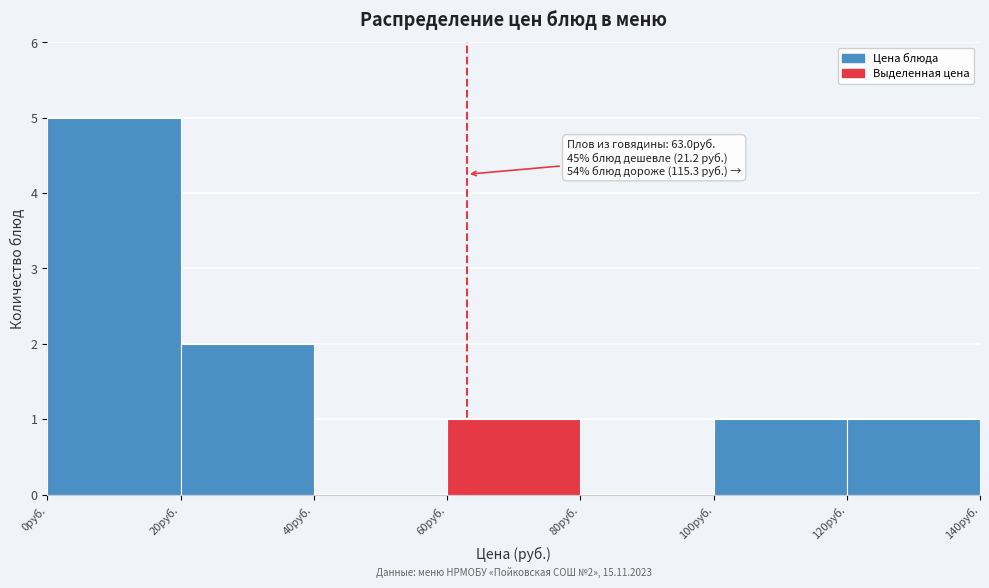

Which range on the x-axis has the tallest bar?

0 to 20